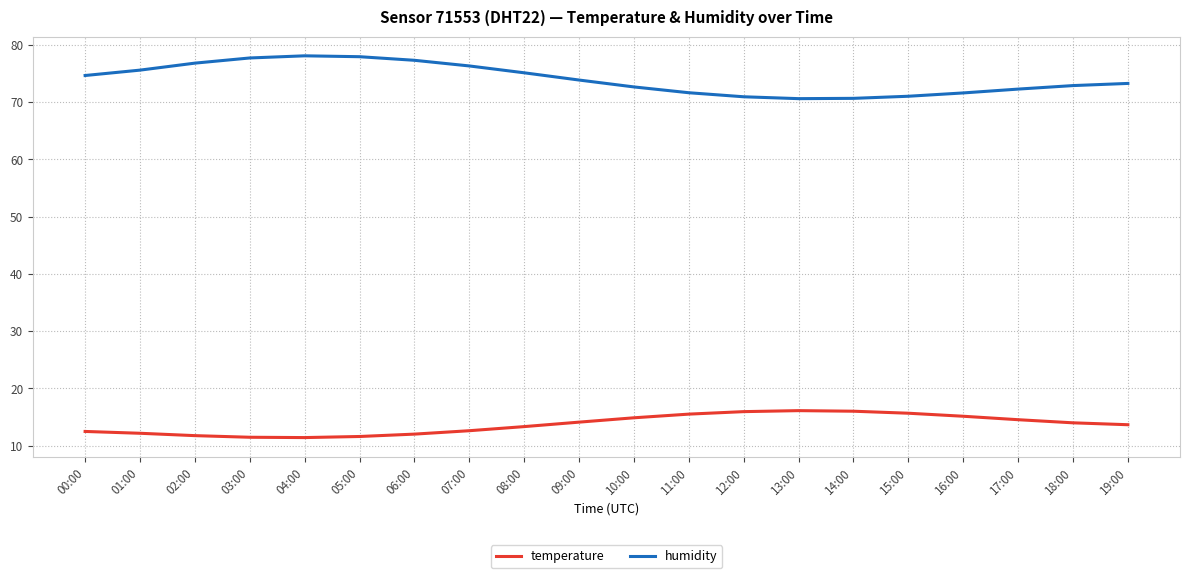

Rank the series at 11:00 from lowest to highest value.

temperature, humidity